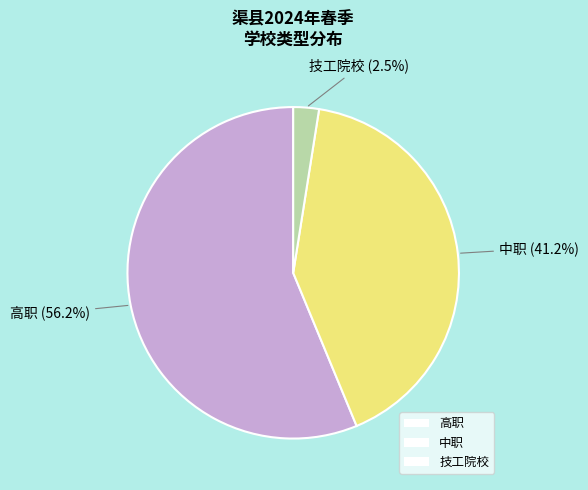

Which has a higher value, 高职 or 技工院校?

高职